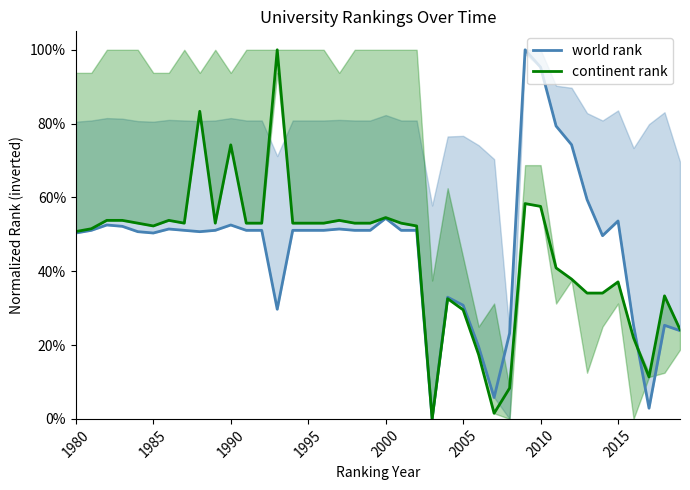

In world rank, how many points are lower than both neighbors (excluding endpoints)?

7